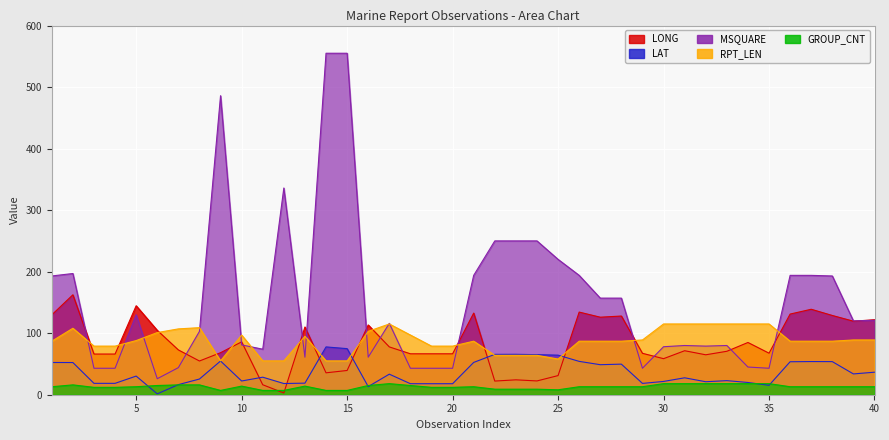

Reading left to right, list all the values displayed in this chart.

LONG: 129.8	162.4	66.1	66.1	144.6	104.6	72.8	54.8	68.3	85.9	16.2	2.8	110.1	35.6	39.4	113.4	77.7	66.5	66.5	66.5	132.7	22.2	24.2	22.4	31.1	134.3	126.0	127.9	67.3	58.6	71.5	64.9	70.6	84.9	67.5	131.1	138.9	128.8	119.5	121.9
LAT: 52.4	52.3	18.5	18.5	30.3	1.4	16.4	25.5	54.8	22.3	28.5	18.2	18.8	77.7	74.9	13.2	33.4	17.9	17.9	17.9	52.5	65.6	65.7	65.1	64.3	54.2	48.8	49.7	18.4	21.6	27.5	21.1	22.9	19.9	15.3	53.6	53.9	53.8	33.8	36.6
MSQUARE: 193.0	197.0	43.0	43.0	130.0	26.0	44.0	103.0	486.0	81.0	74.0	336.0	61.0	555.0	555.0	61.0	116.0	43.0	43.0	43.0	194.0	250.0	250.0	250.0	220.0	194.0	157.0	157.0	43.0	78.0	80.0	79.0	80.0	45.0	43.0	194.0	194.0	193.0	120.0	121.0
RPT_LEN: 87.0	108.0	79.0	79.0	88.0	101.0	107.0	109.0	55.0	97.0	55.0	55.0	95.0	55.0	55.0	103.0	115.0	97.0	79.0	79.0	87.0	64.0	64.0	64.0	58.0	87.0	87.0	87.0	89.0	115.0	115.0	115.0	115.0	115.0	115.0	87.0	87.0	87.0	89.0	89.0
GROUP_CNT: 13.0	16.0	12.0	12.0	13.0	15.0	16.0	16.0	7.0	14.0	7.0	7.0	14.0	7.0	7.0	15.0	18.0	15.0	12.0	12.0	13.0	9.0	9.0	9.0	8.0	13.0	13.0	13.0	13.0	18.0	18.0	18.0	18.0	18.0	18.0	13.0	13.0	13.0	13.0	13.0